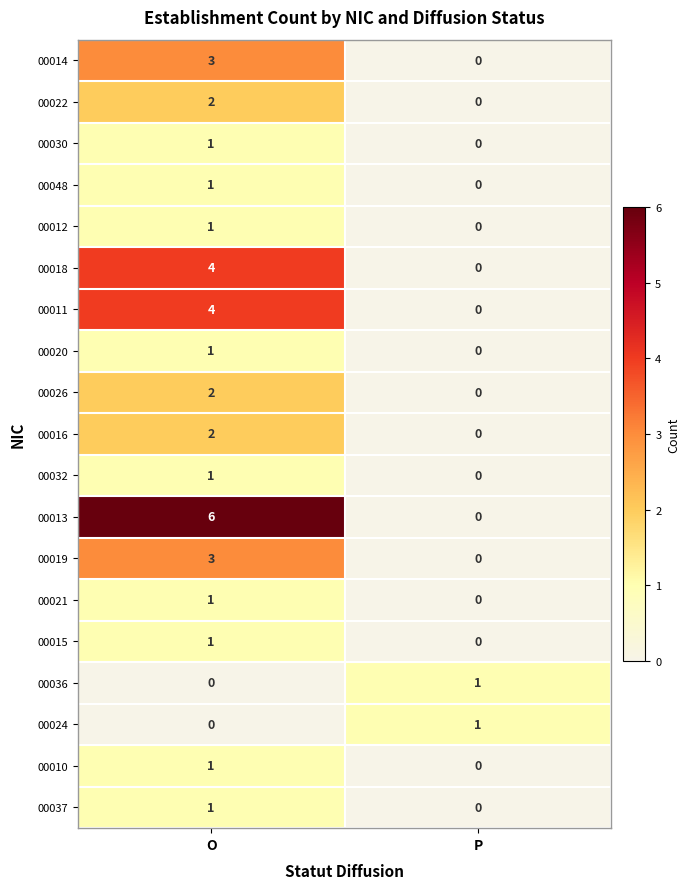

Which category has the highest value across all series?

O